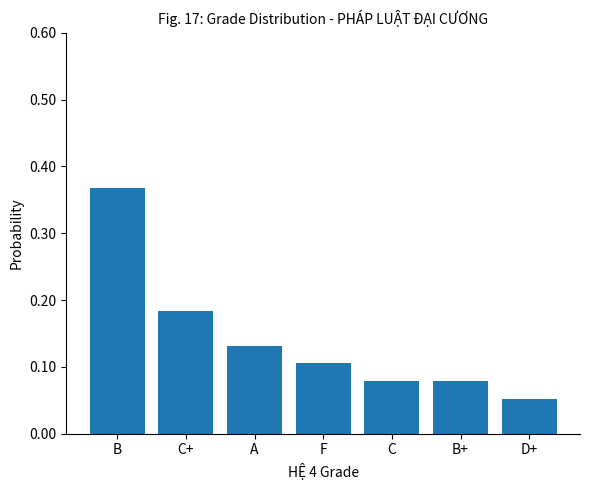

The value at F is 0.1. True or false?

True